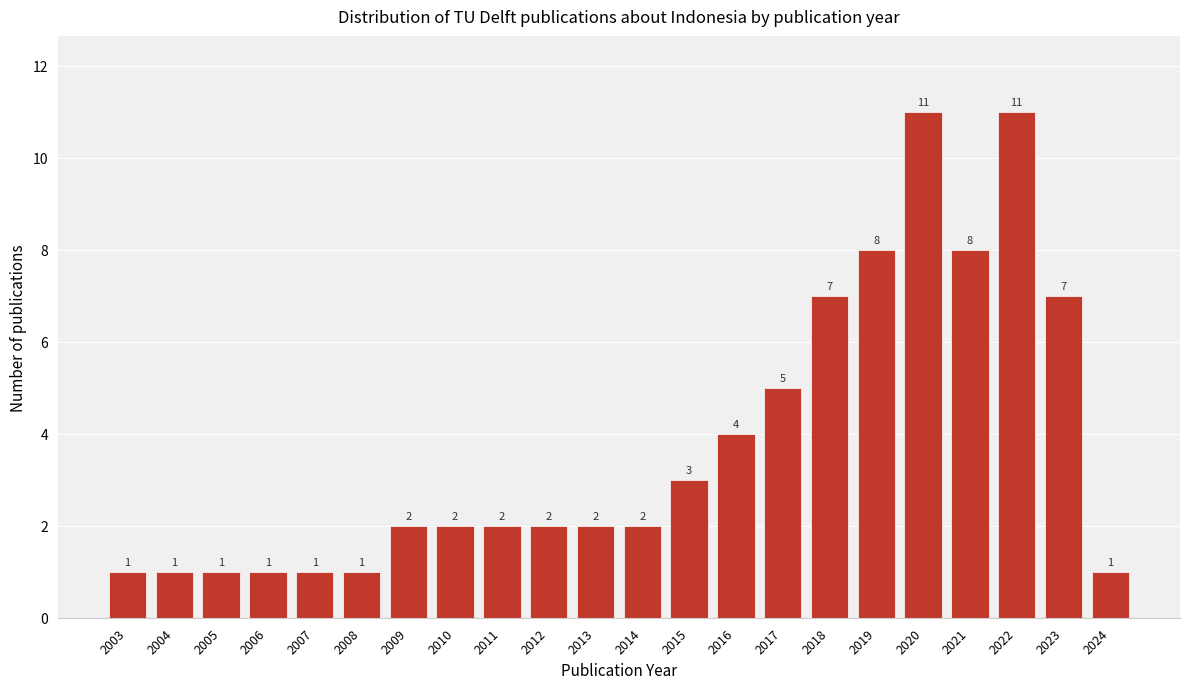

Reading right to left, what are all the values shown in this chart?

1	7	11	8	11	8	7	5	4	3	2	2	2	2	2	2	1	1	1	1	1	1